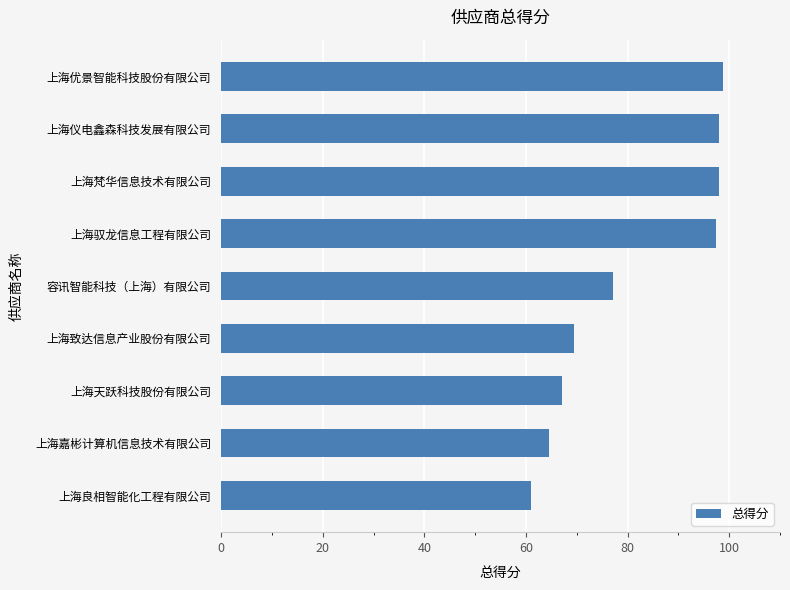

What is the minimum value shown in the chart?

61.0